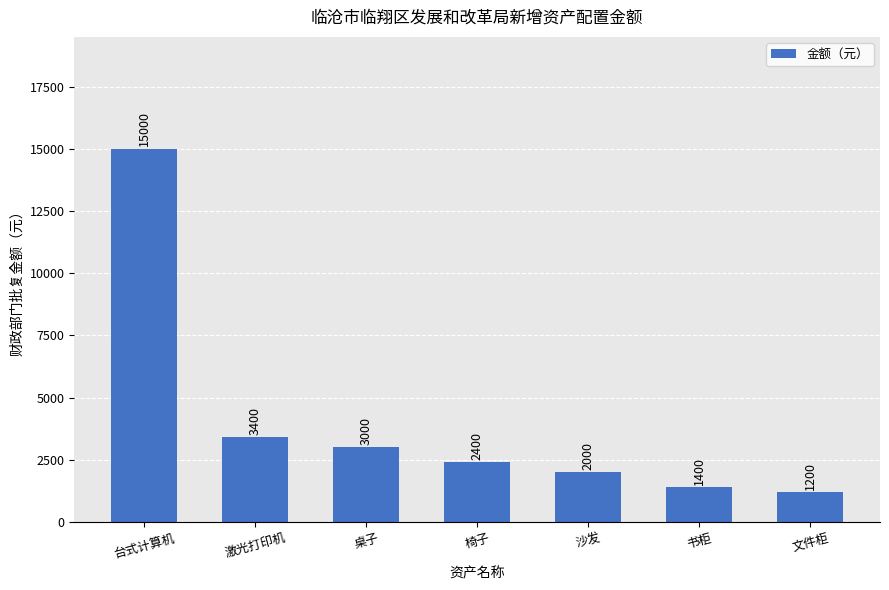

How many series are shown in this chart?

1